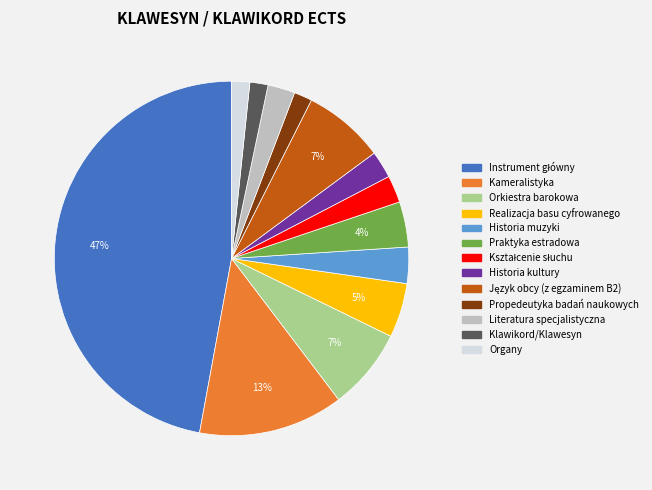

What percentage is the Historia kultury slice, to the nearest percent?

2%